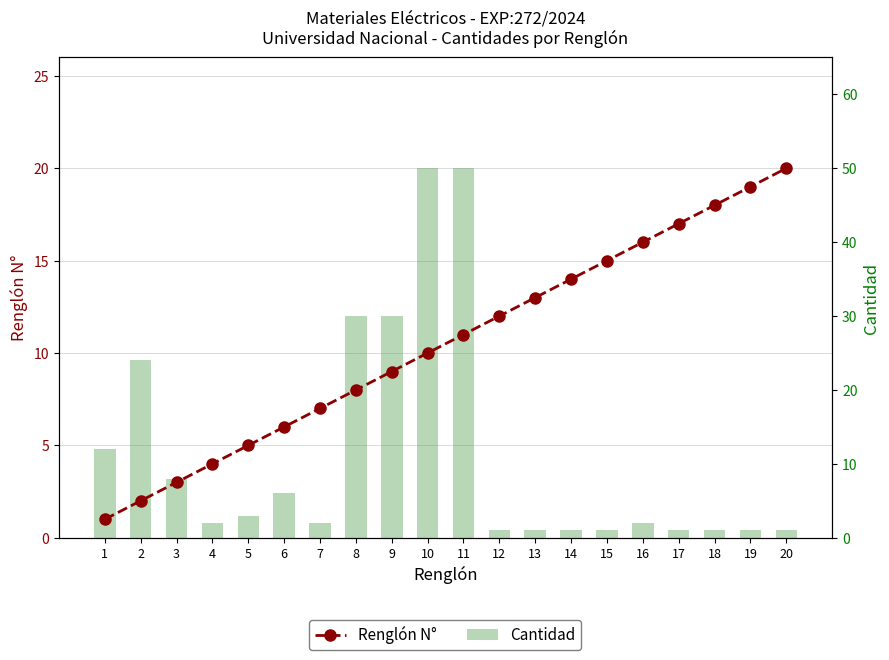

What are all the series names shown in the legend?

Renglón N°, Cantidad